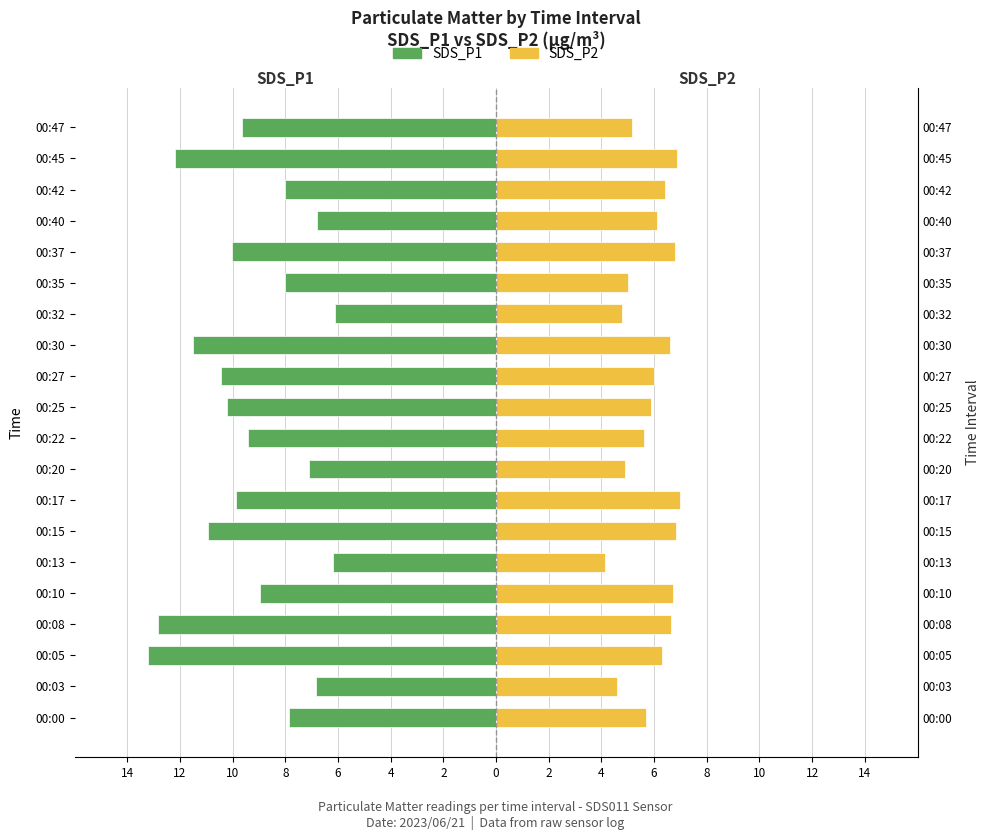

What is the value of the SDS_P2 bar at the 1st from the left?

5.7